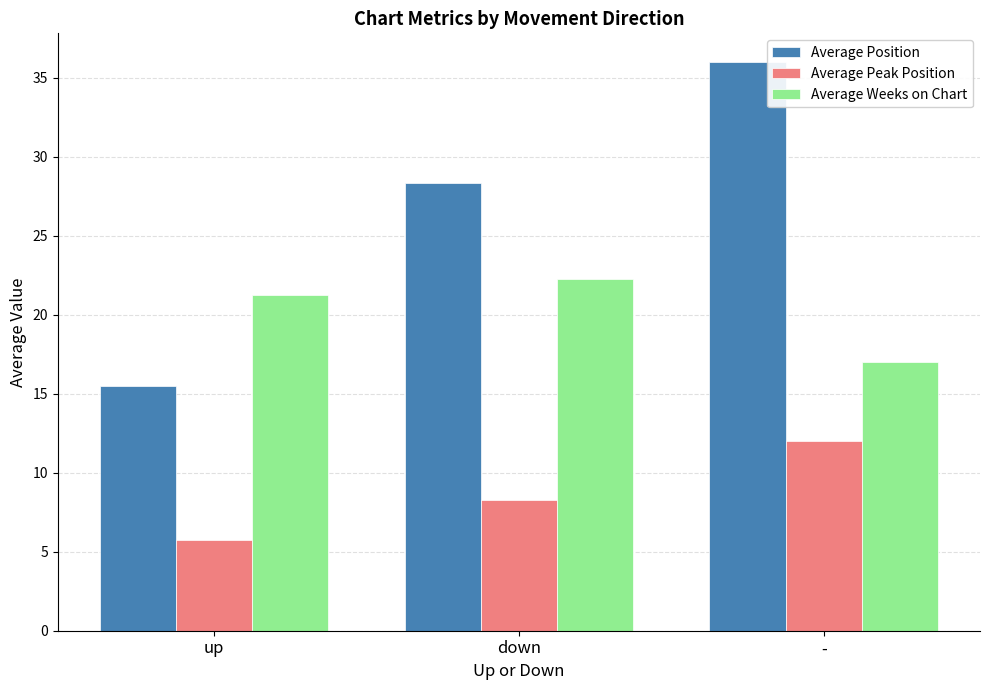

Reading left to right, list all the values displayed in this chart.

Average Position: 15.5	28.4	36.0
Average Peak Position: 5.8	8.3	12.0
Average Weeks on Chart: 21.2	22.3	17.0